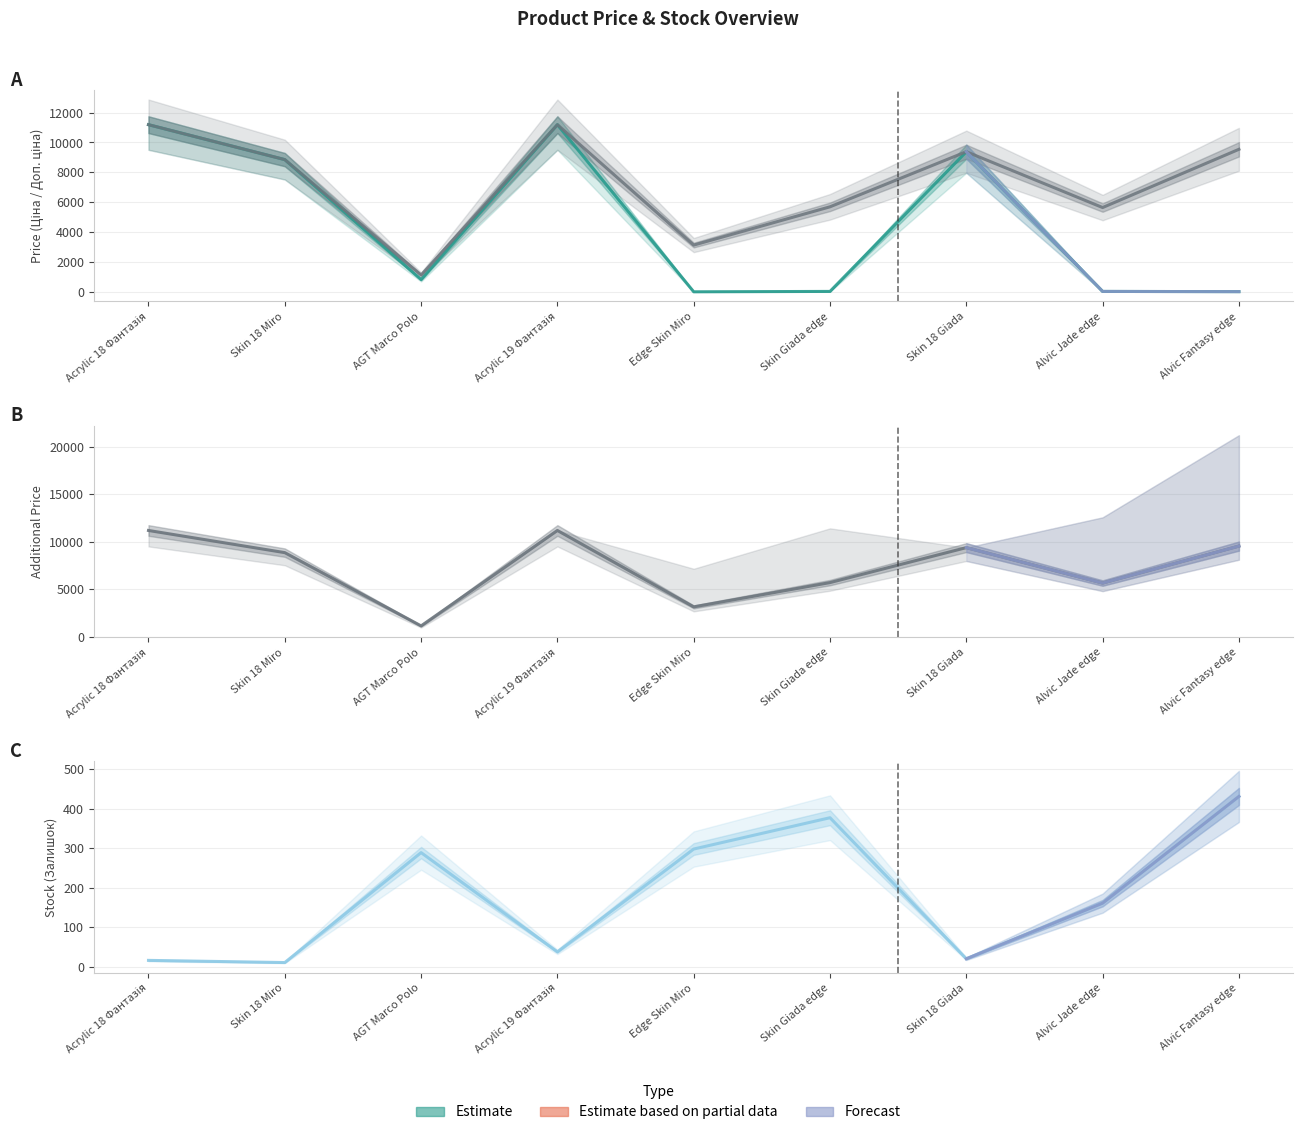

Which category has the lowest value across all series?

Skin 18 Miro